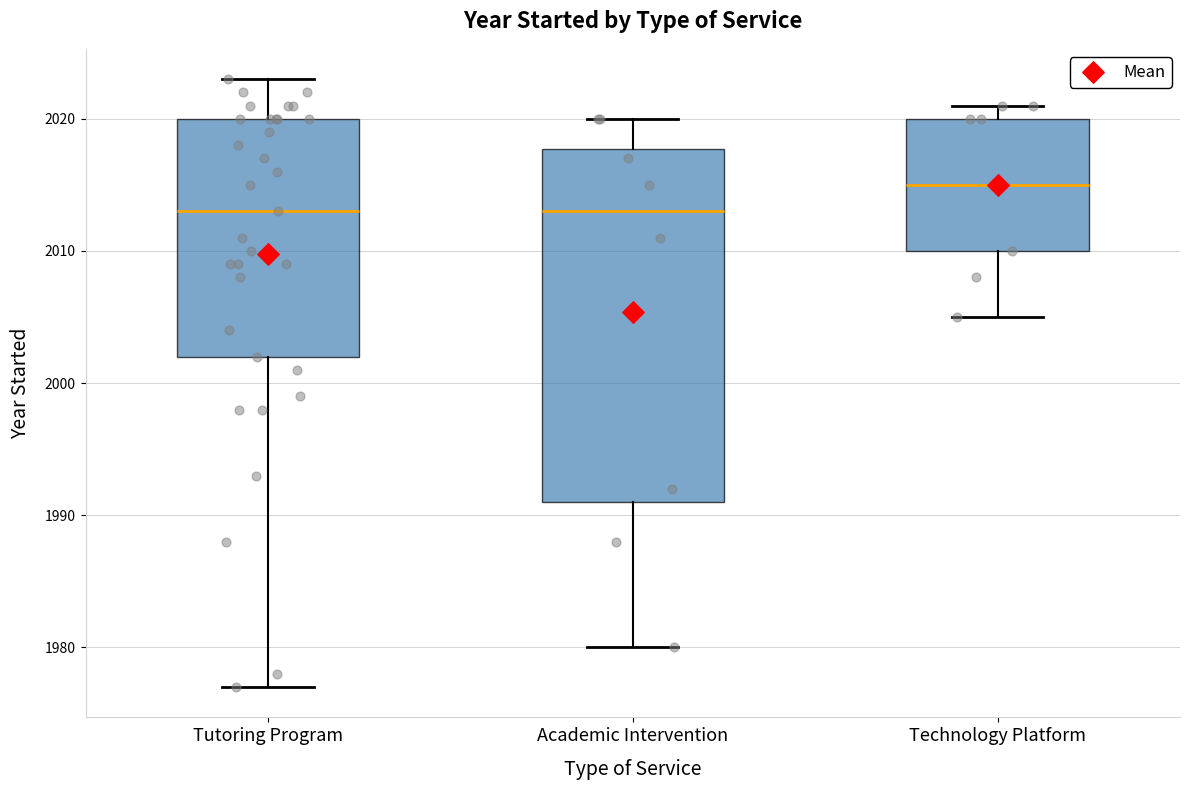

Where does the median line of the box for Tutoring Program sit on the y-axis? The values are not printed on the chart, so give them approximately, as read against the axis.

2013